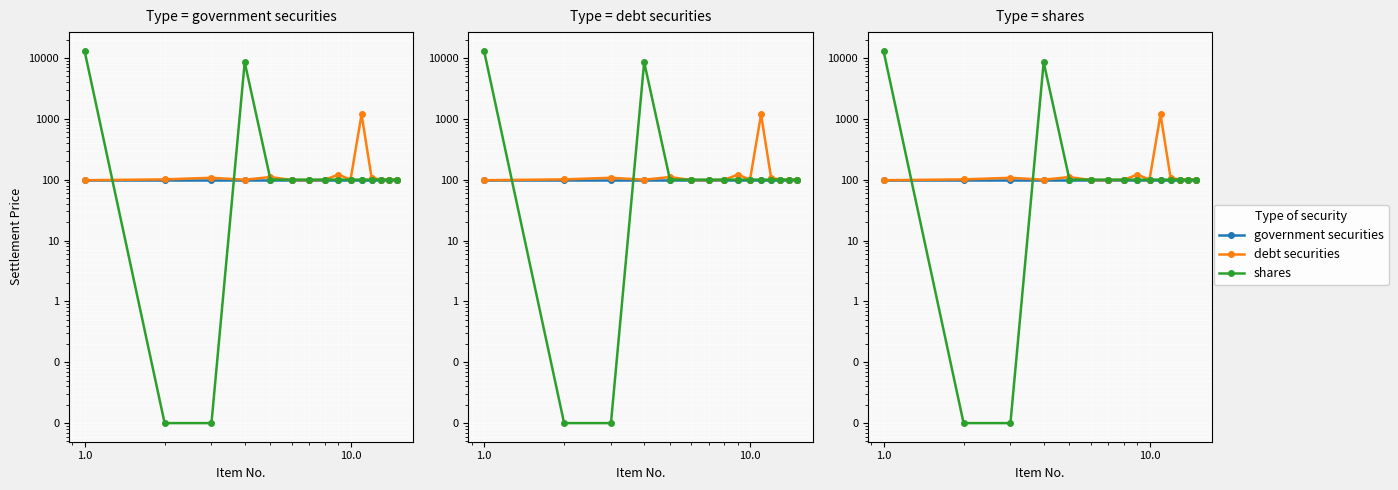

What is the value of the government securities point at the 2nd from the left?

100.0